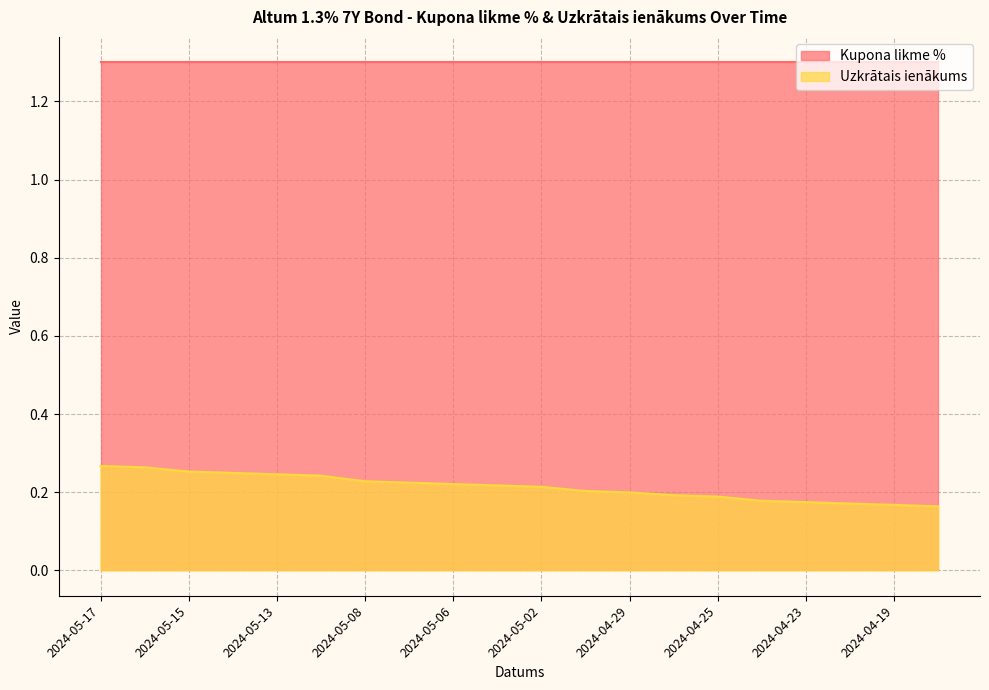

The chart shows a value of 0.0 at 2024-04-22. True or false?

False